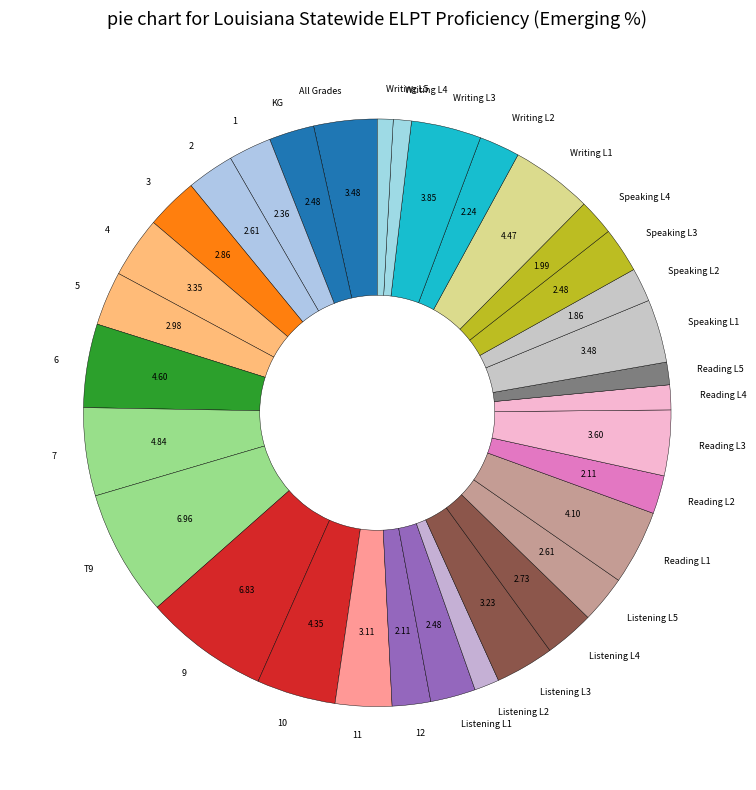

Between Speaking L1 and 2, which is larger?

Speaking L1